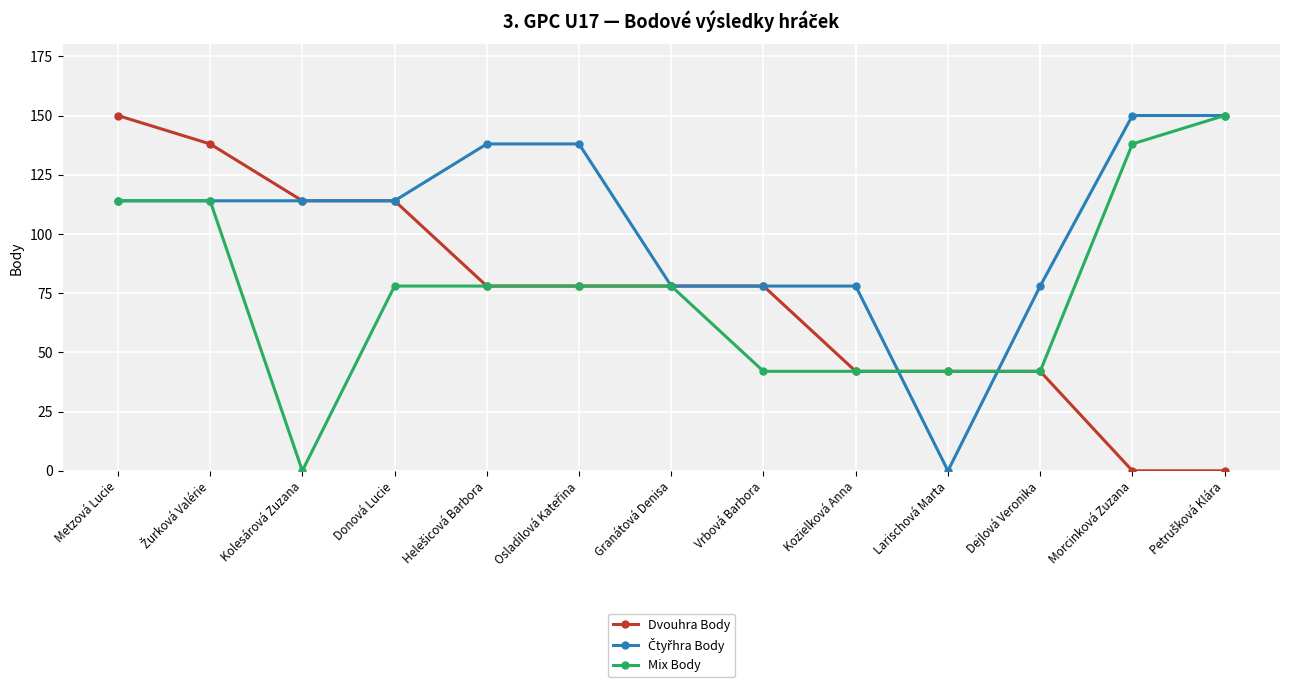

Which series changed the most between Donová Lucie and Dejlová Veronika?

Dvouhra Body